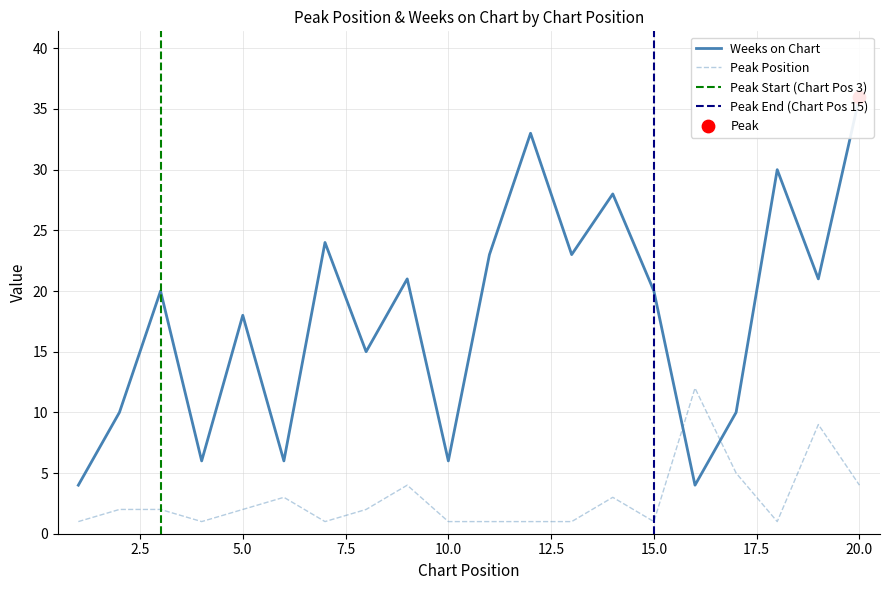

Which series contains the lowest Y value?

Peak Position